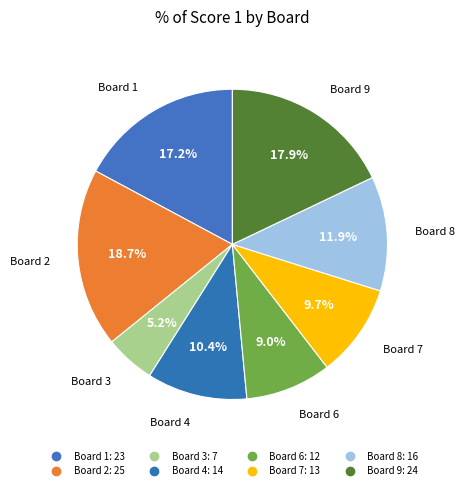

To the nearest percent, what portion does Board 4 represent?

10%